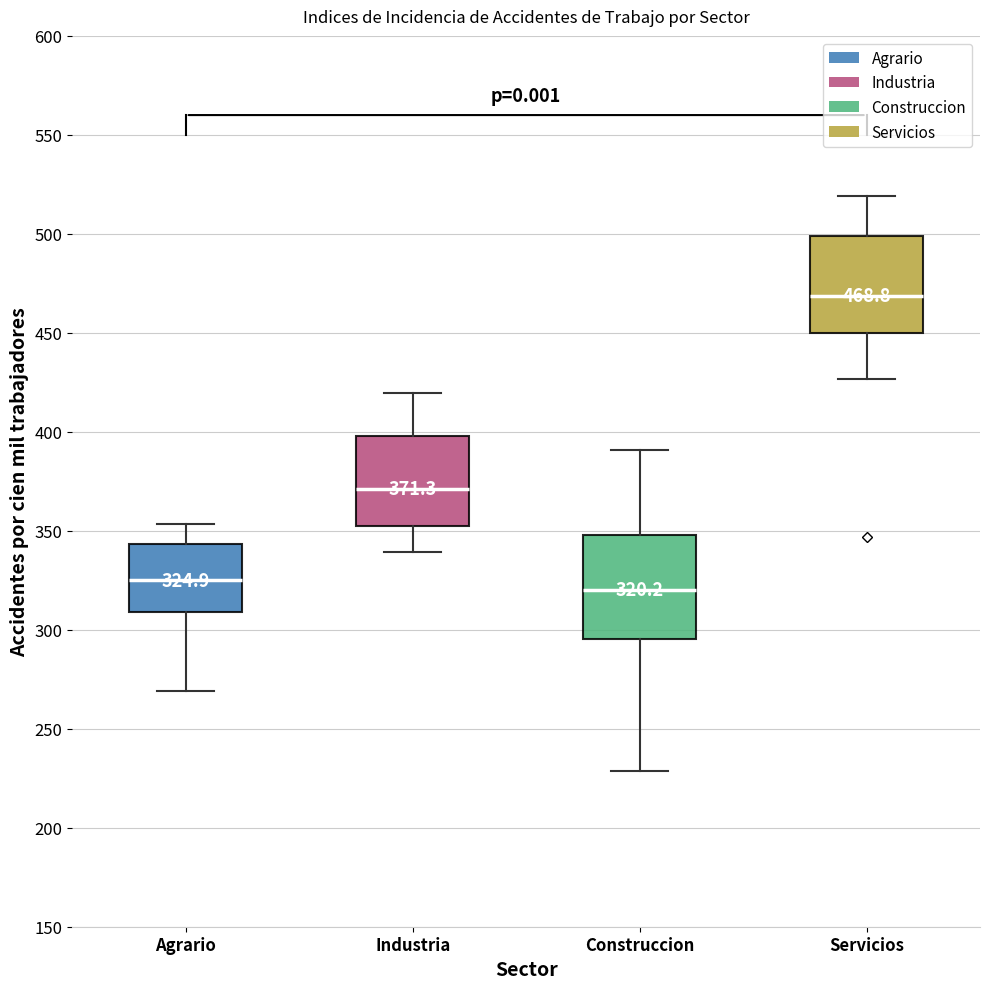

Which box's median line is the highest?

Servicios